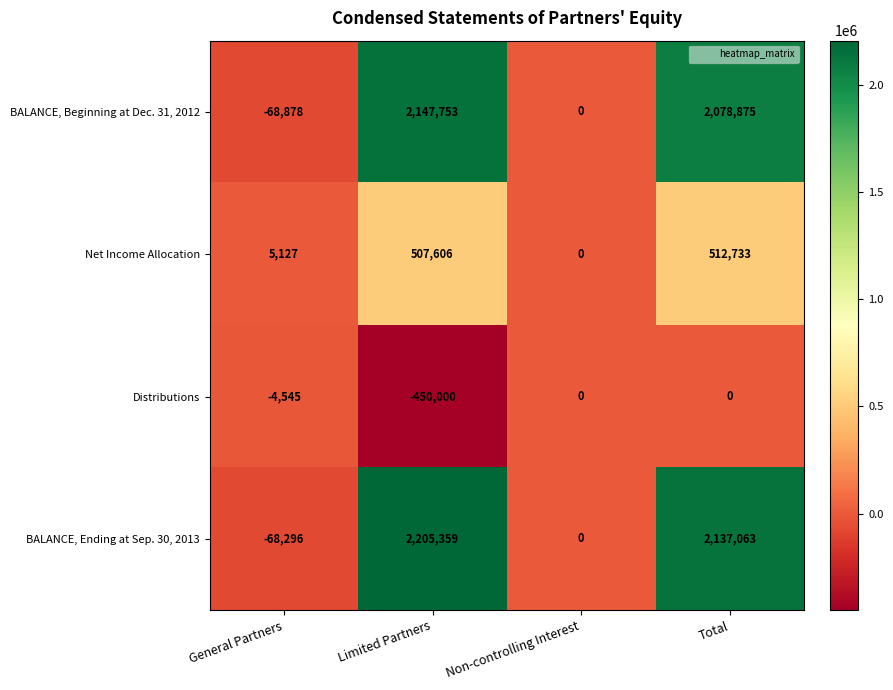

Where is BALANCE, Ending at Sep. 30, 2013 nearest to the value 1068531?

Non-controlling Interest